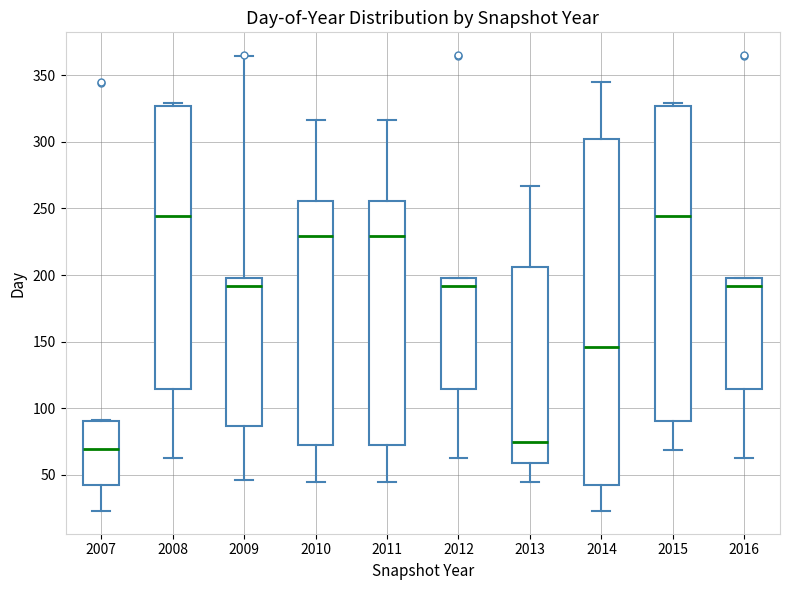

Where does the lower whisker of the box at x = 2008 end on the y-axis? The values are not printed on the chart, so give them approximately, as read against the axis.

65